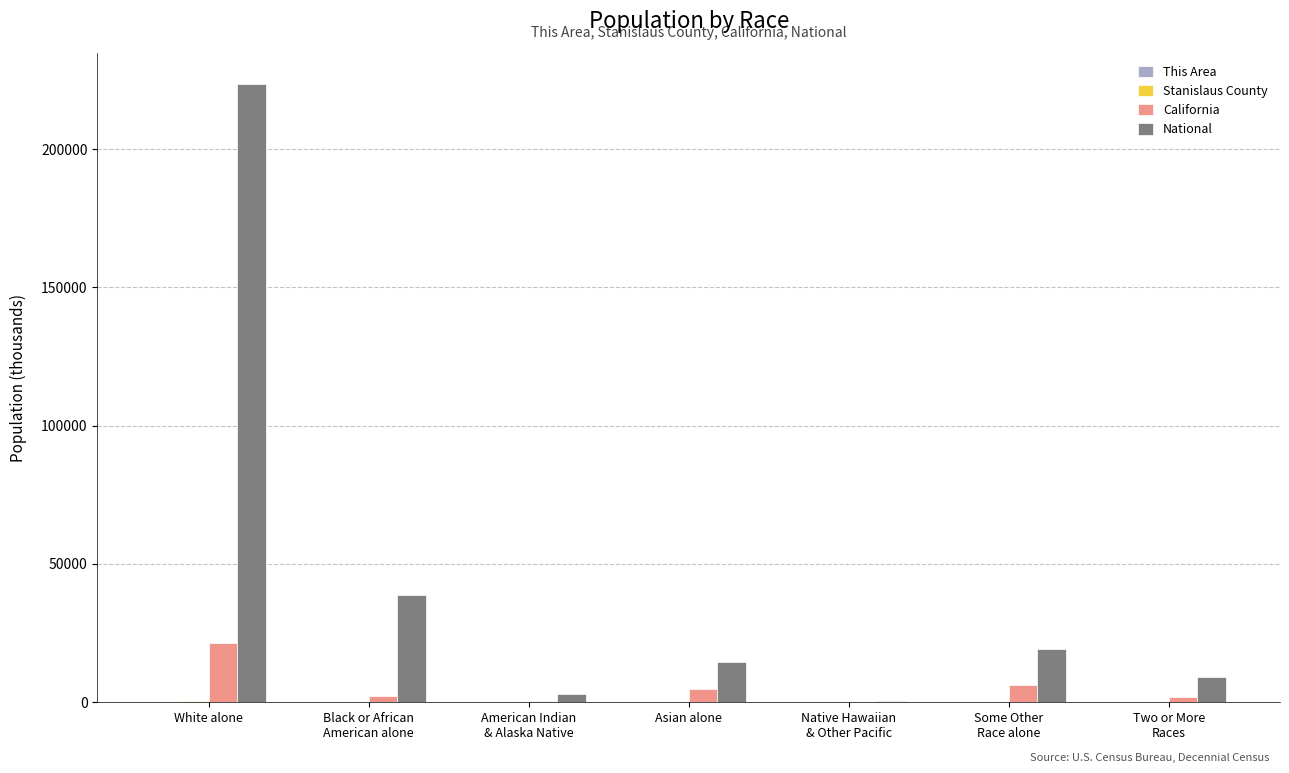

Where does the California series first go above 2299?

White alone